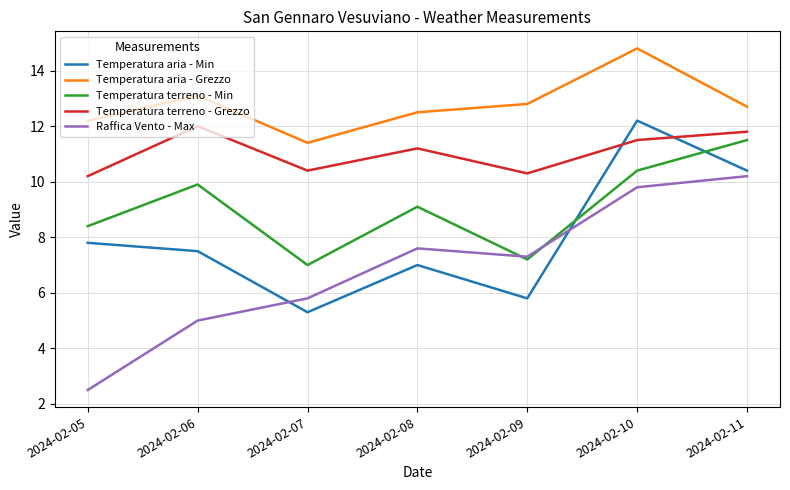

What is the maximum value shown in the chart?

14.8